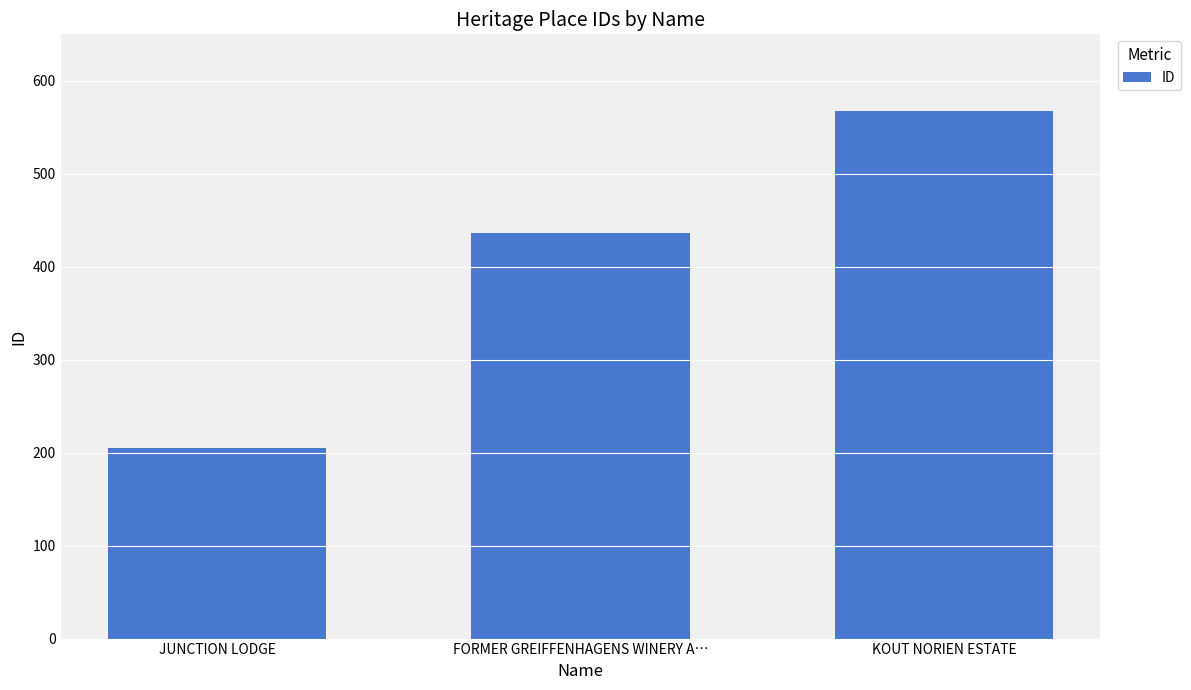

What is the label of the 2nd bar from the right?

FORMER GREIFFENHAGENS WINERY A…